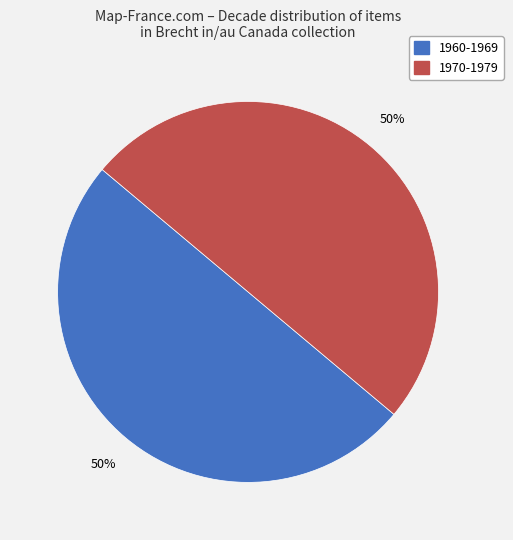

Count the number of slices in the pie.

2